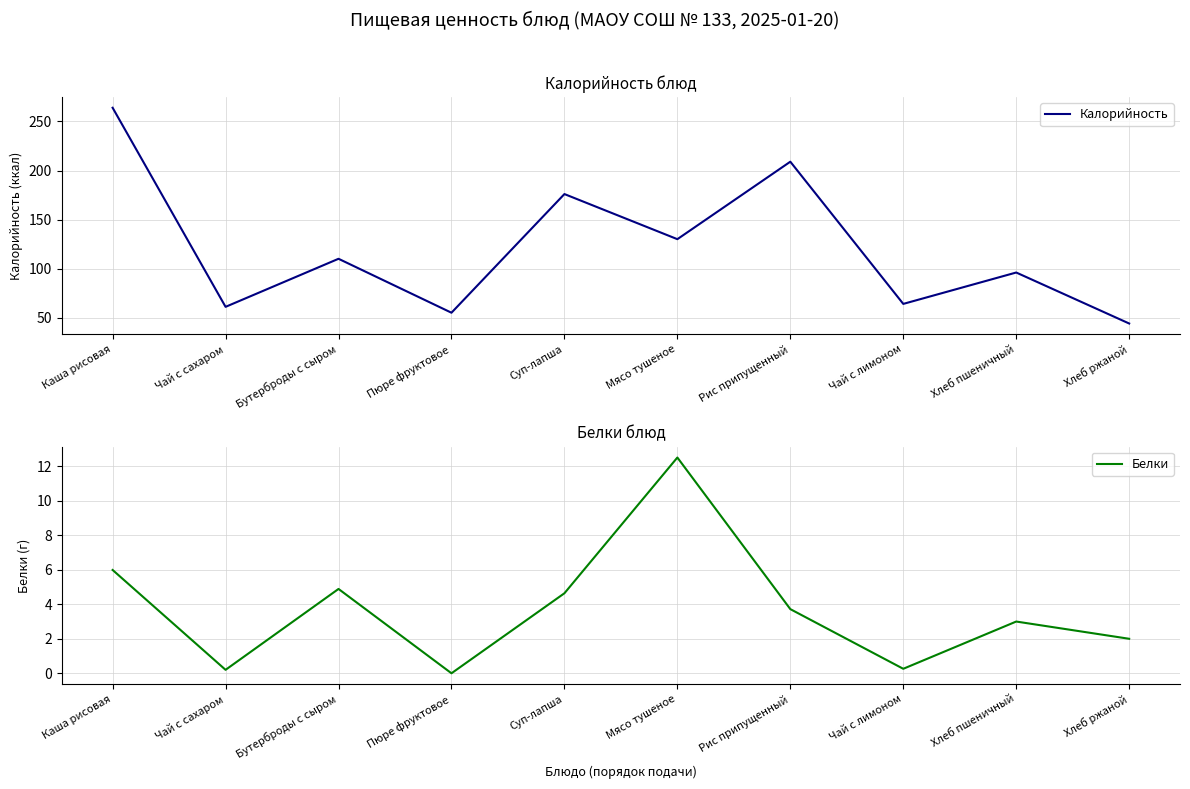

True or false: Калорийность has a value of 61.0 at Чай с сахаром.

True